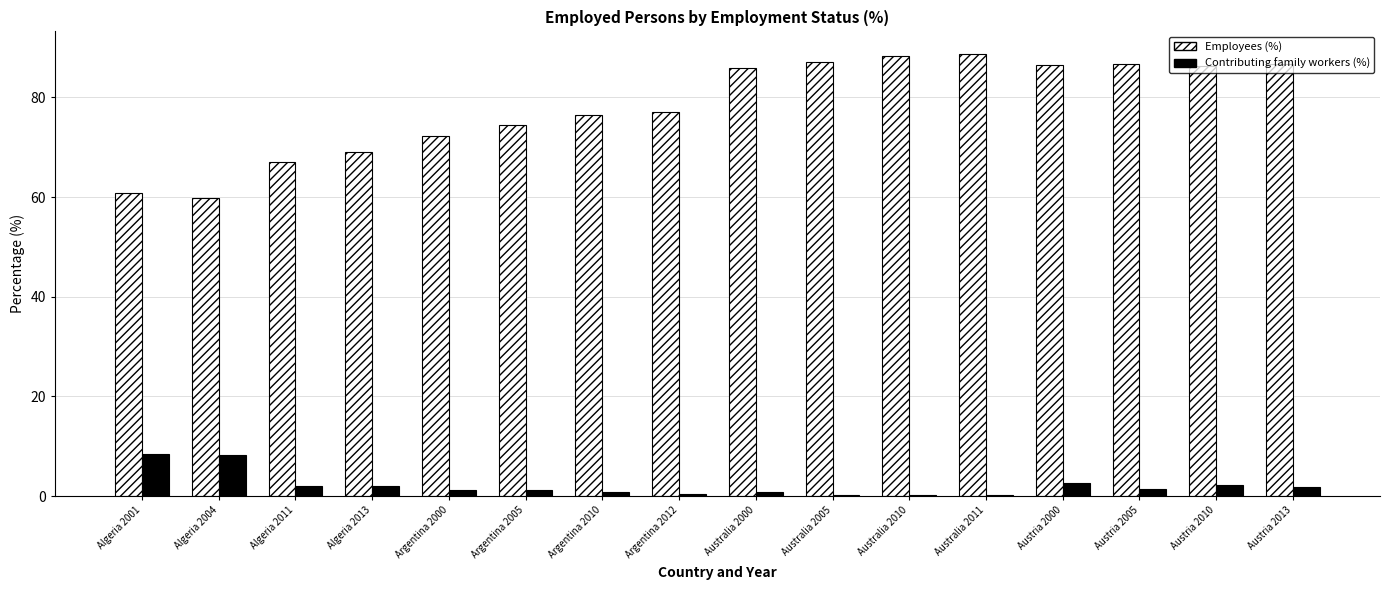

What is the maximum value for Contributing family workers (%)?

8.4